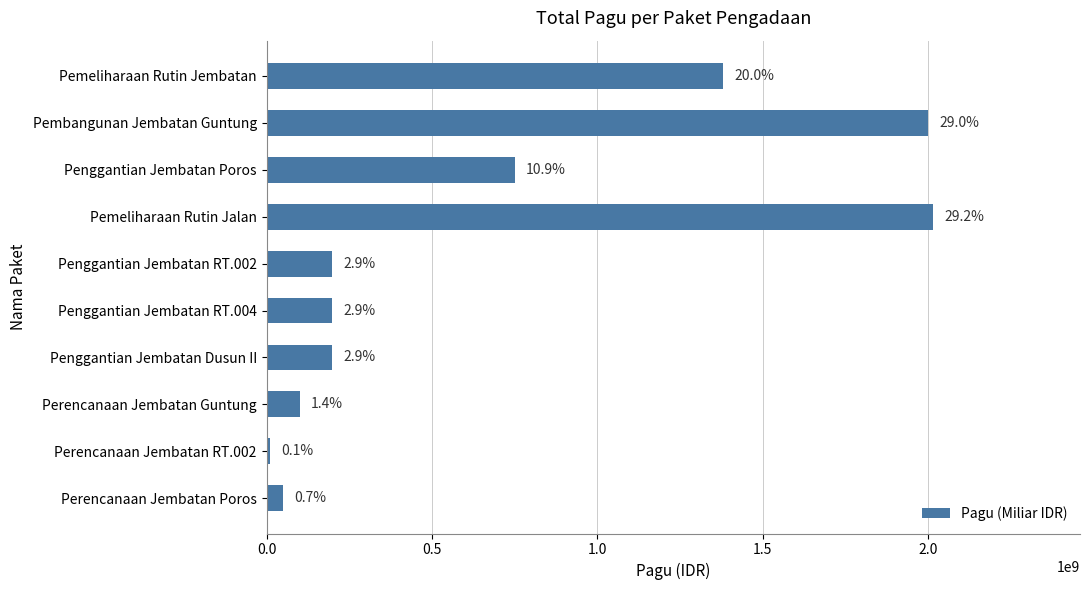

Are the bars horizontal?

Yes